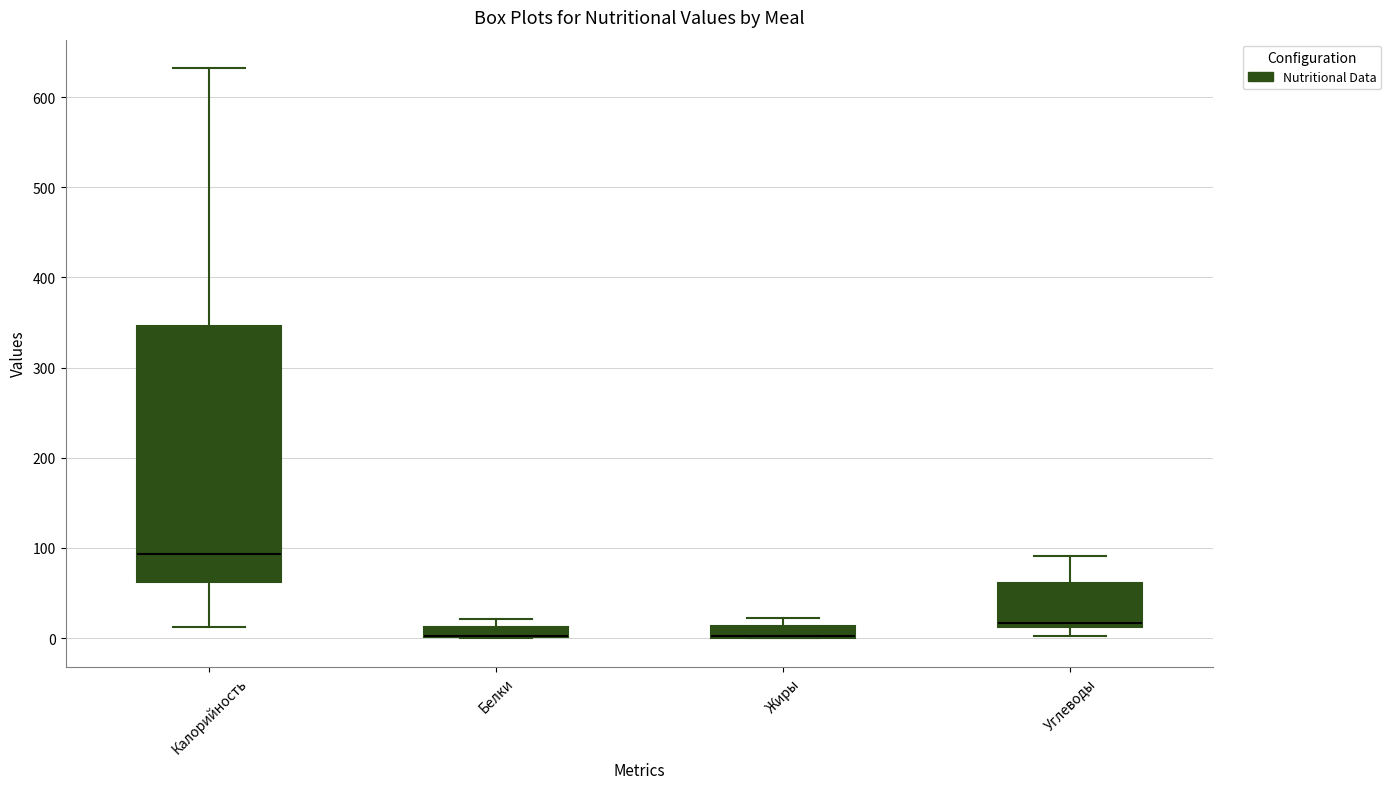

Where does the upper whisker of the box for Углеводы end on the y-axis? The values are not printed on the chart, so give them approximately, as read against the axis.

90